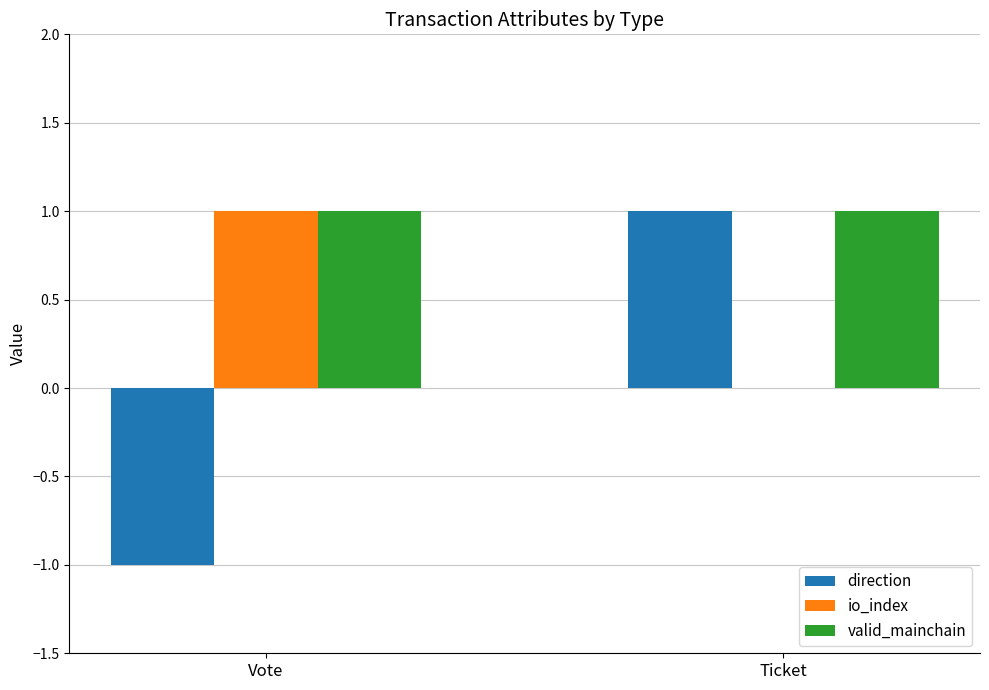

Is it true that direction equals -1 at Vote?

True